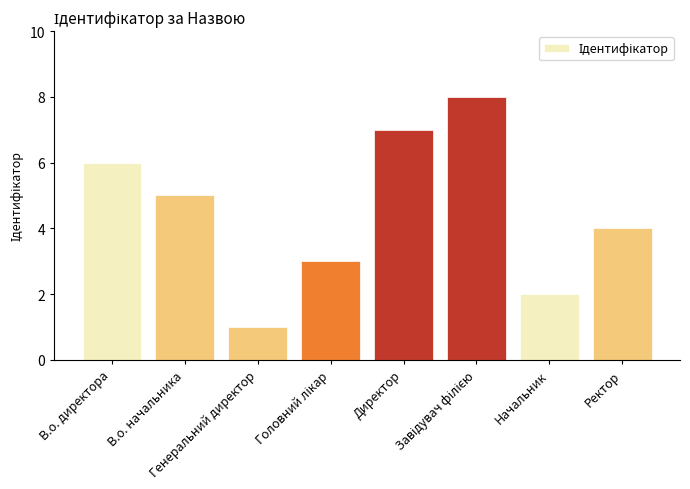

Count the values in the range 3 to 7.

5